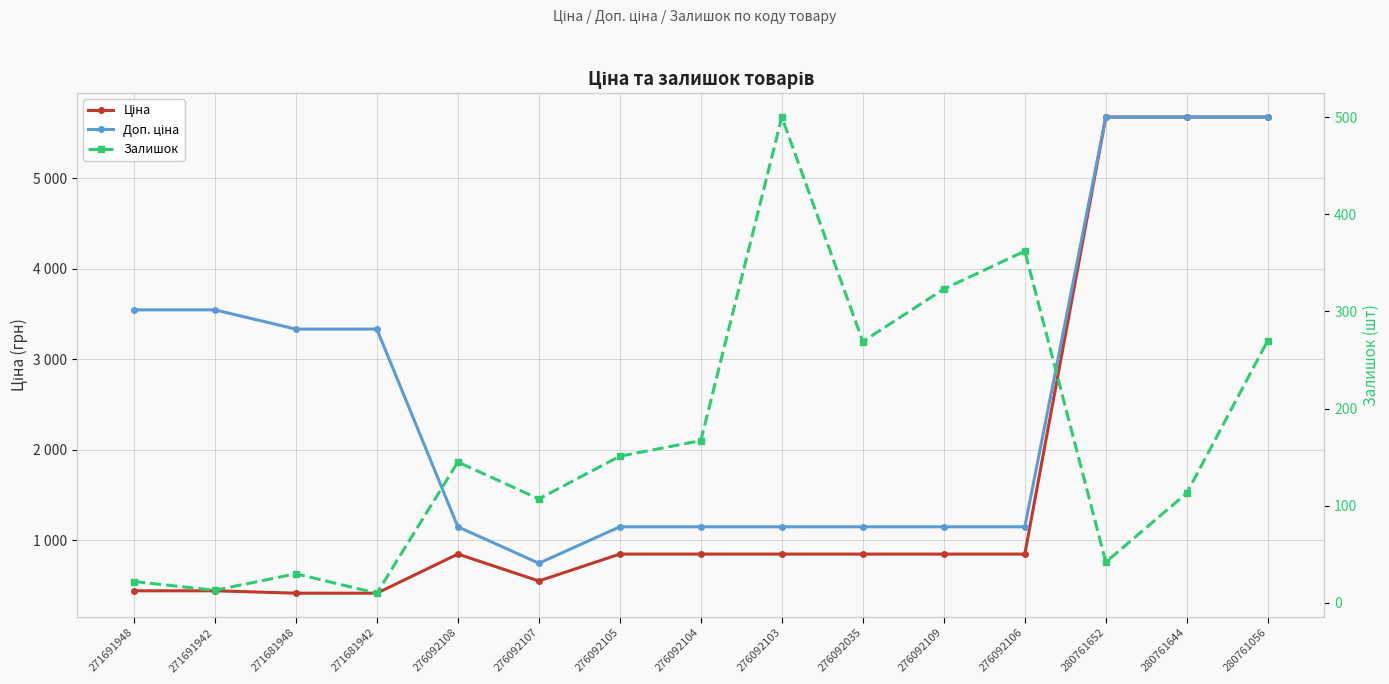

Count the number of data series in this chart.

3